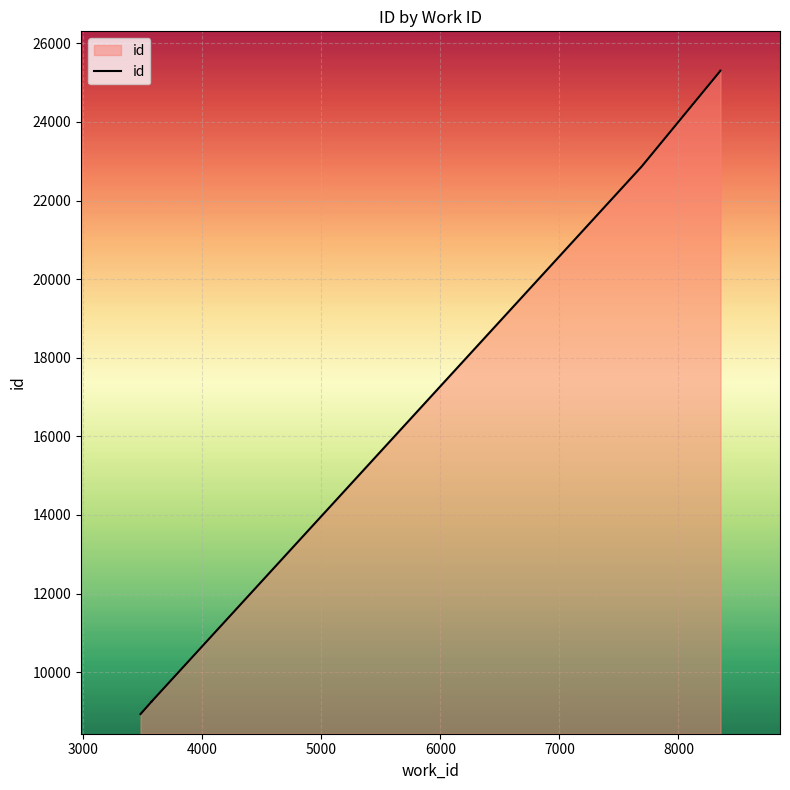

What is the average value?

13789